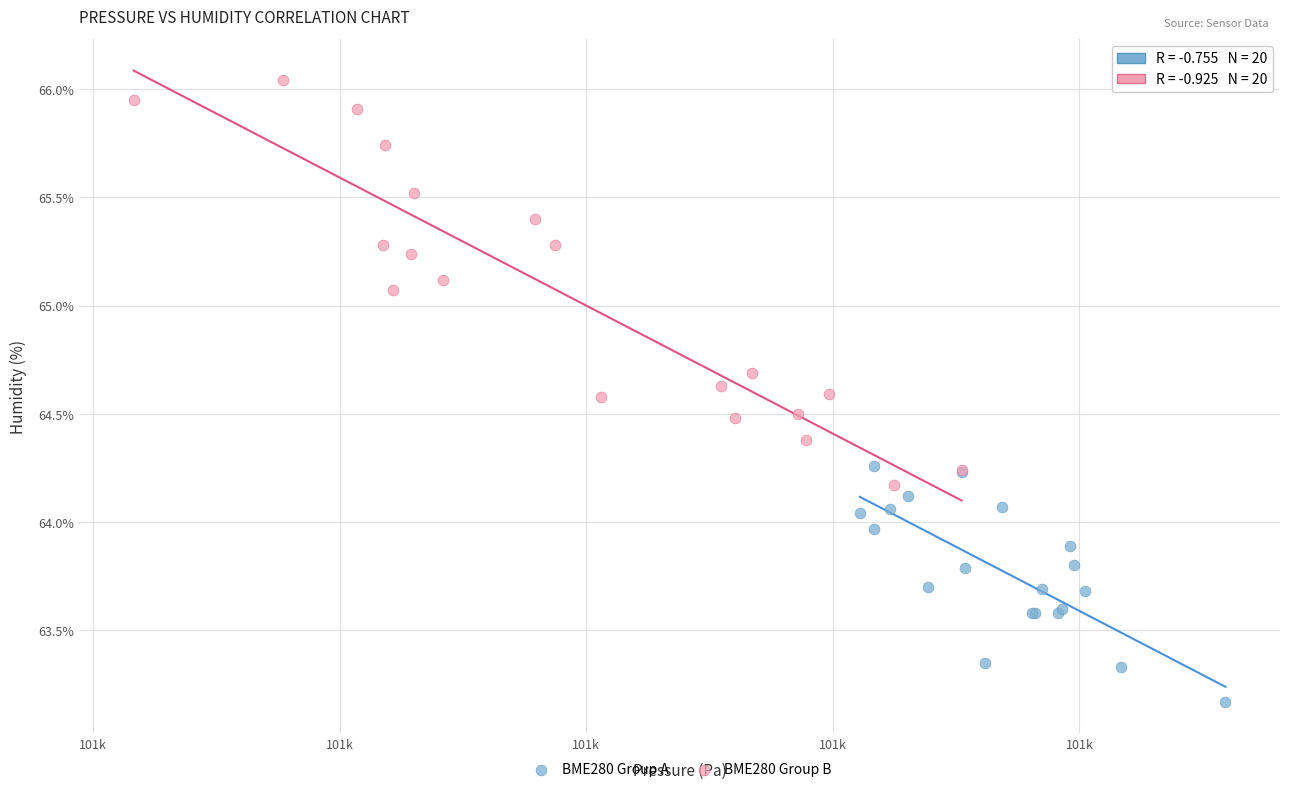

Which series reaches the maximum Y coordinate?

BME280 Group B